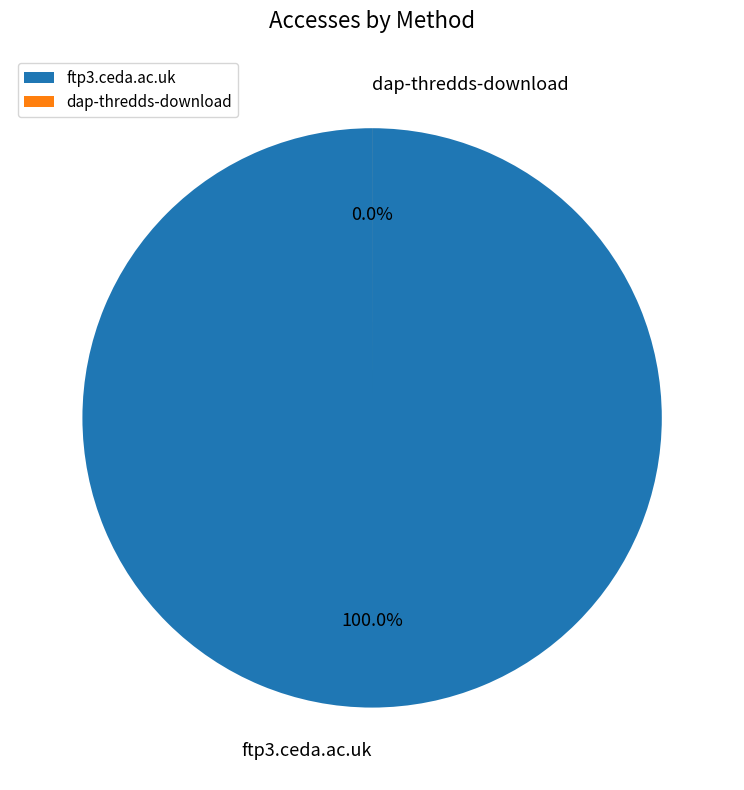

To the nearest percent, what is the difference between the ftp3.ceda.ac.uk and dap-thredds-download slice percentages?

100%